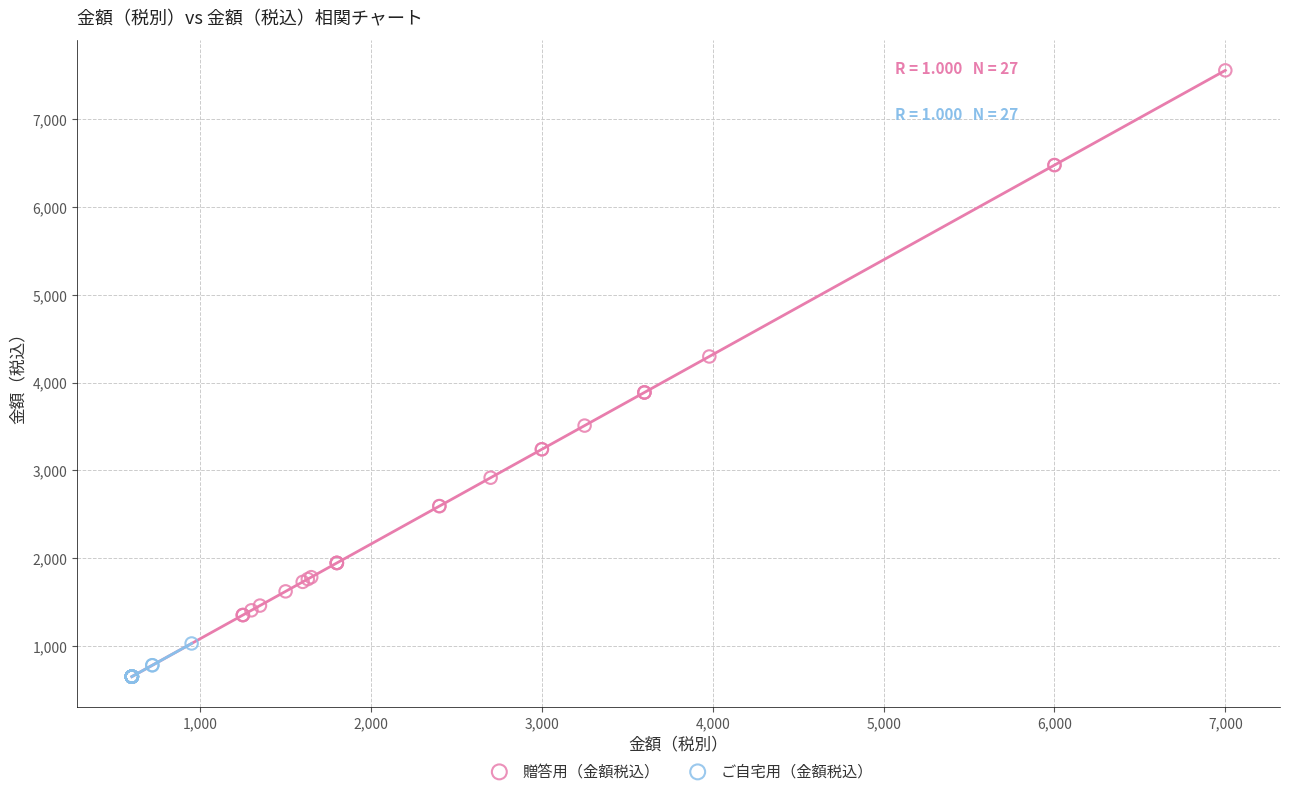

Which series reaches the maximum Y coordinate?

贈答用（金額税込）